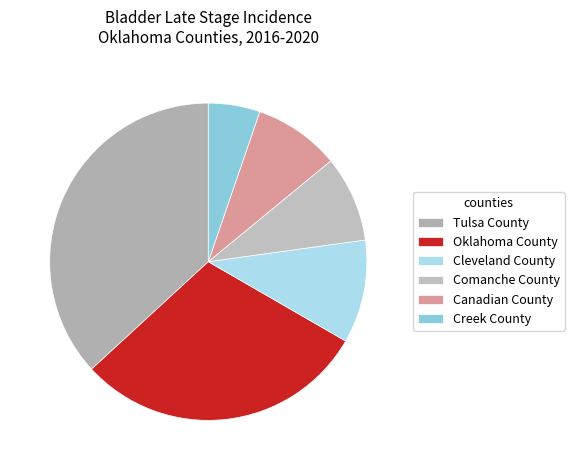

What percentage is the Oklahoma County slice, to the nearest percent?

30%